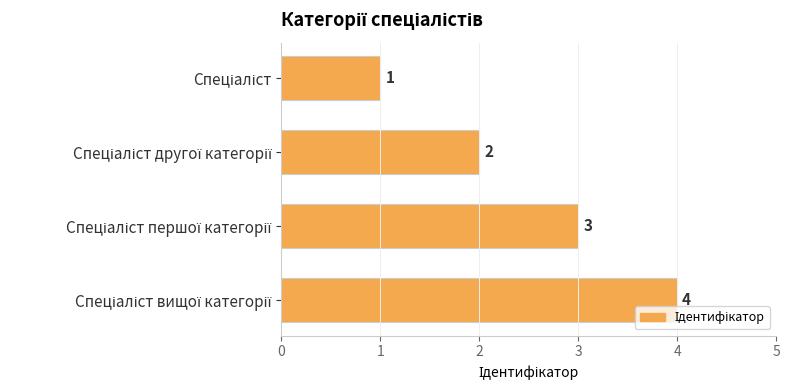

What is the maximum value shown in the chart?

4